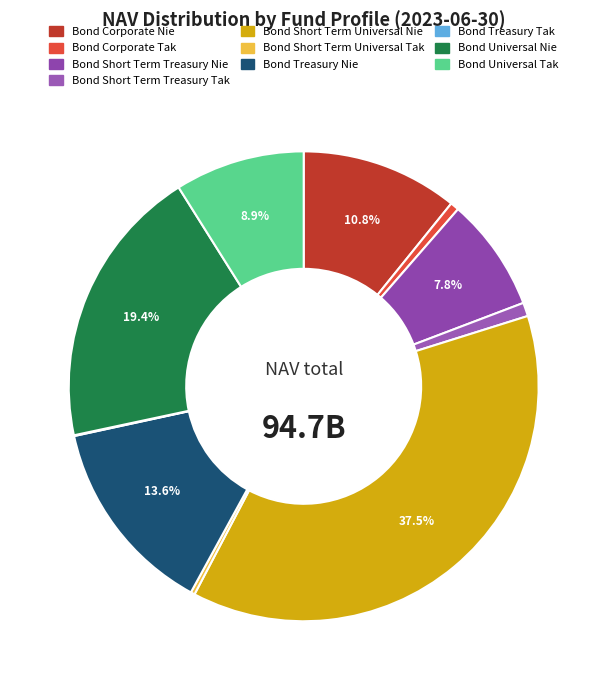

What is the change in value from Bond Short Term Universal Nie to Bond Universal Nie?

-17171800818.8